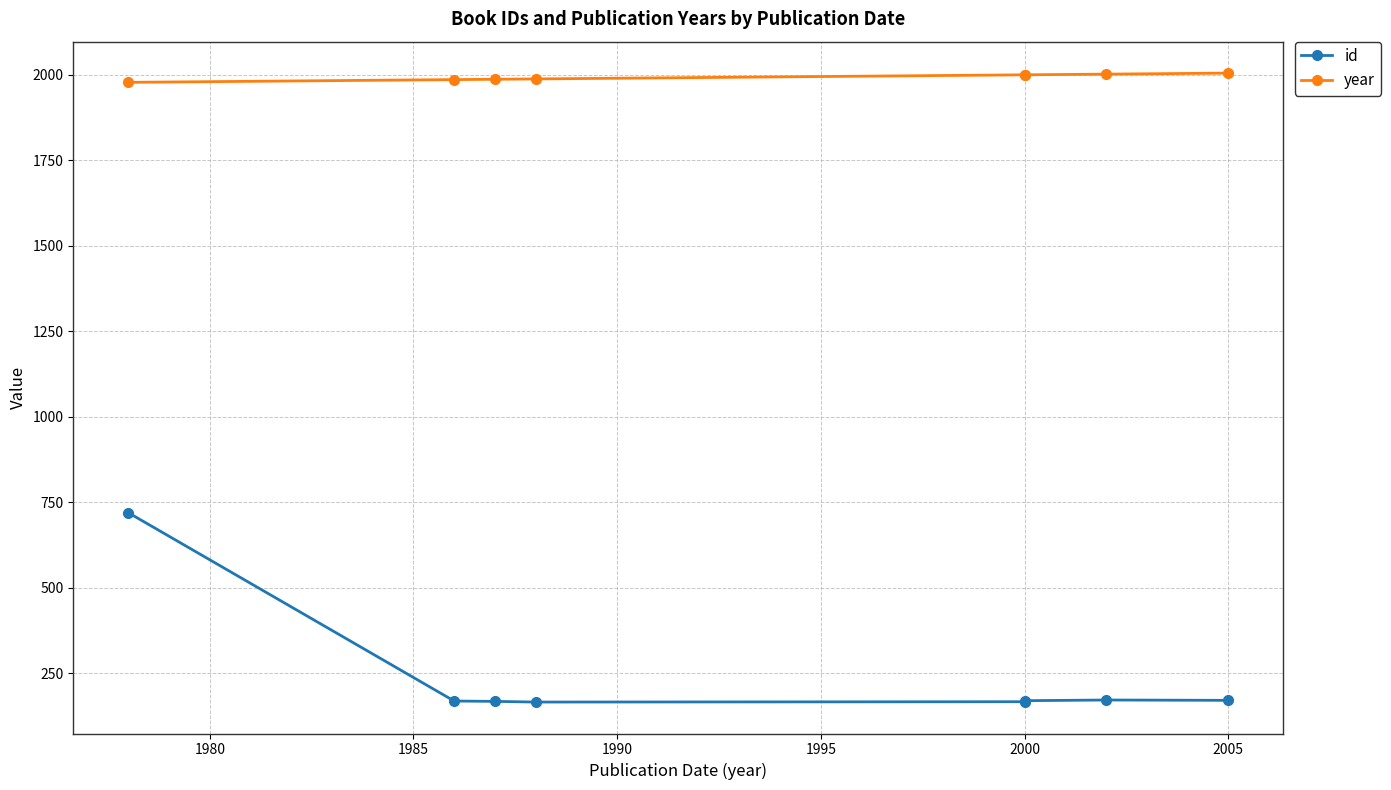

True or false: id and year intersect in this chart.

False